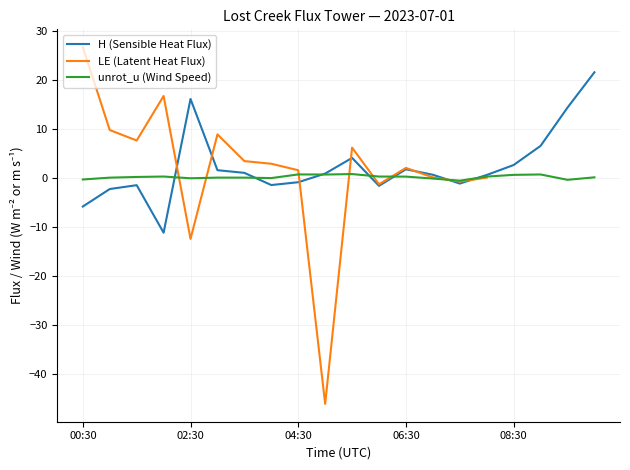

What is the difference between the maximum and minimum values in the unrot_u (Wind Speed) series?

1.3